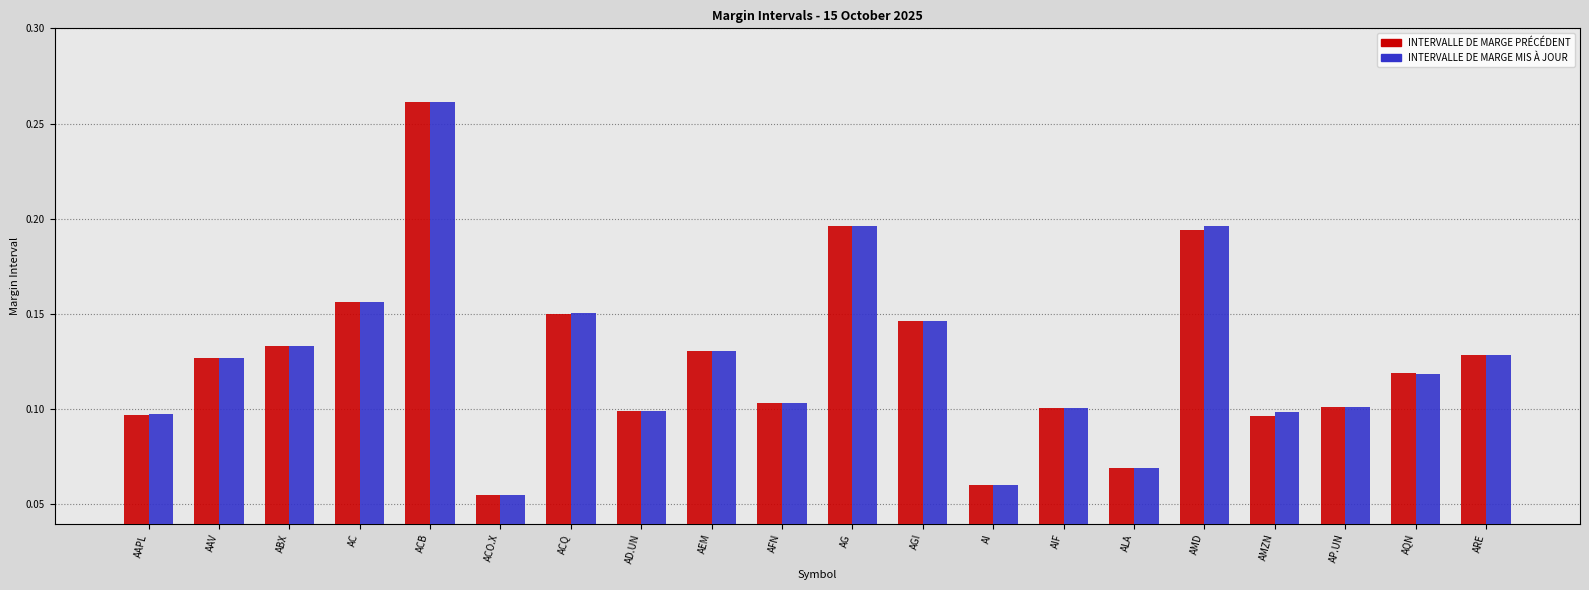

At which label does INTERVALLE DE MARGE PRÉCÉDENT reach its peak?

ACB